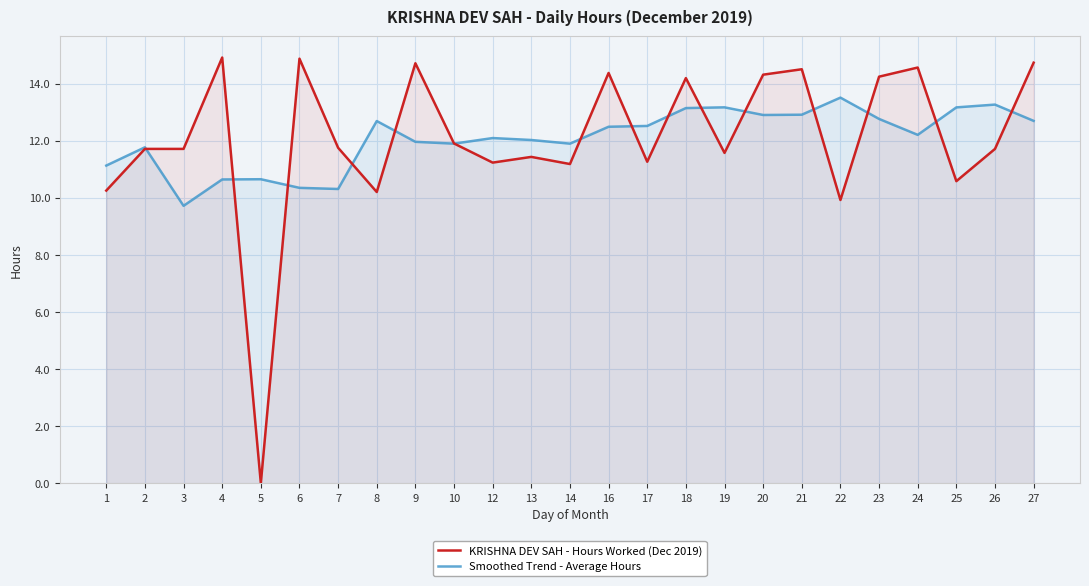

What is the value of the Smoothed Trend - Average Hours point at the 20th from the left?

13.5